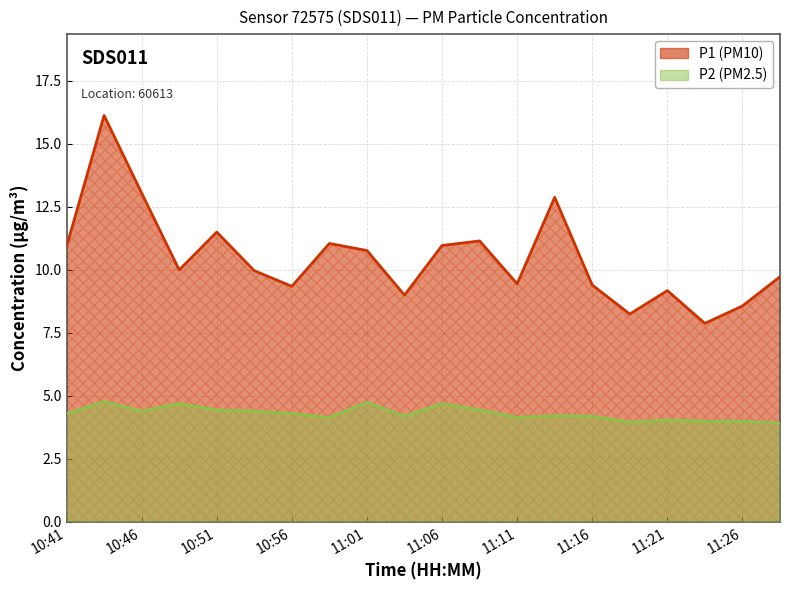

The value of P1 at 11:16 is 6.0. True or false?

False